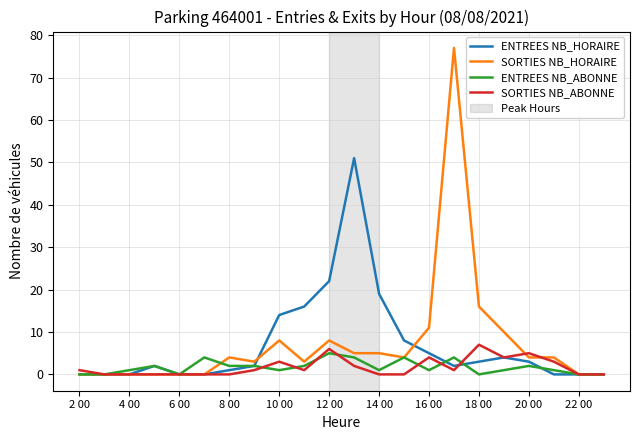

List the series in order of their peak value, highest first.

SORTIES NB_HORAIRE, ENTREES NB_HORAIRE, SORTIES NB_ABONNE, ENTREES NB_ABONNE